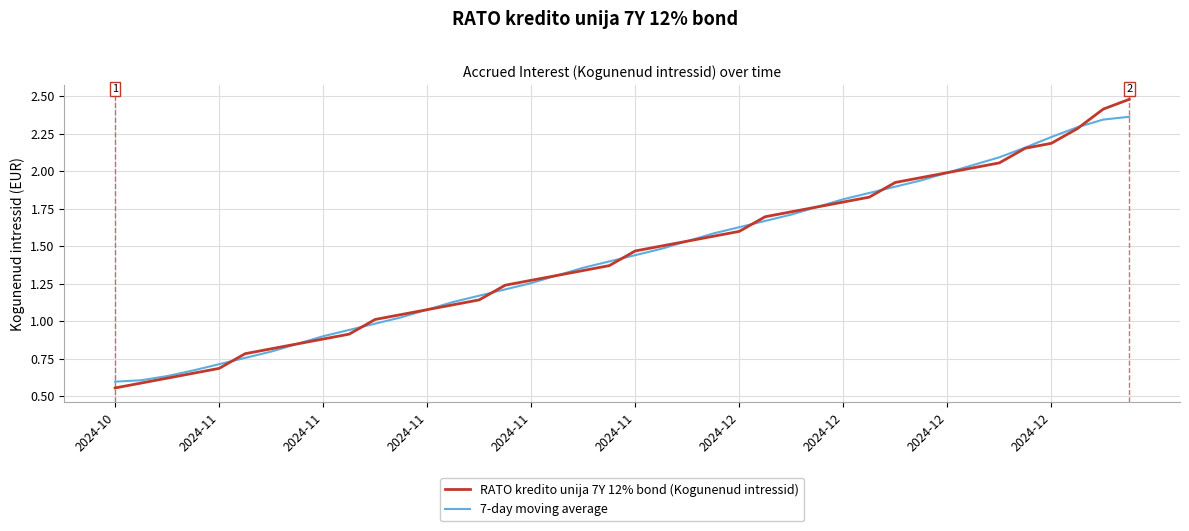

How many values in the 7-day moving average series are below 1?

11